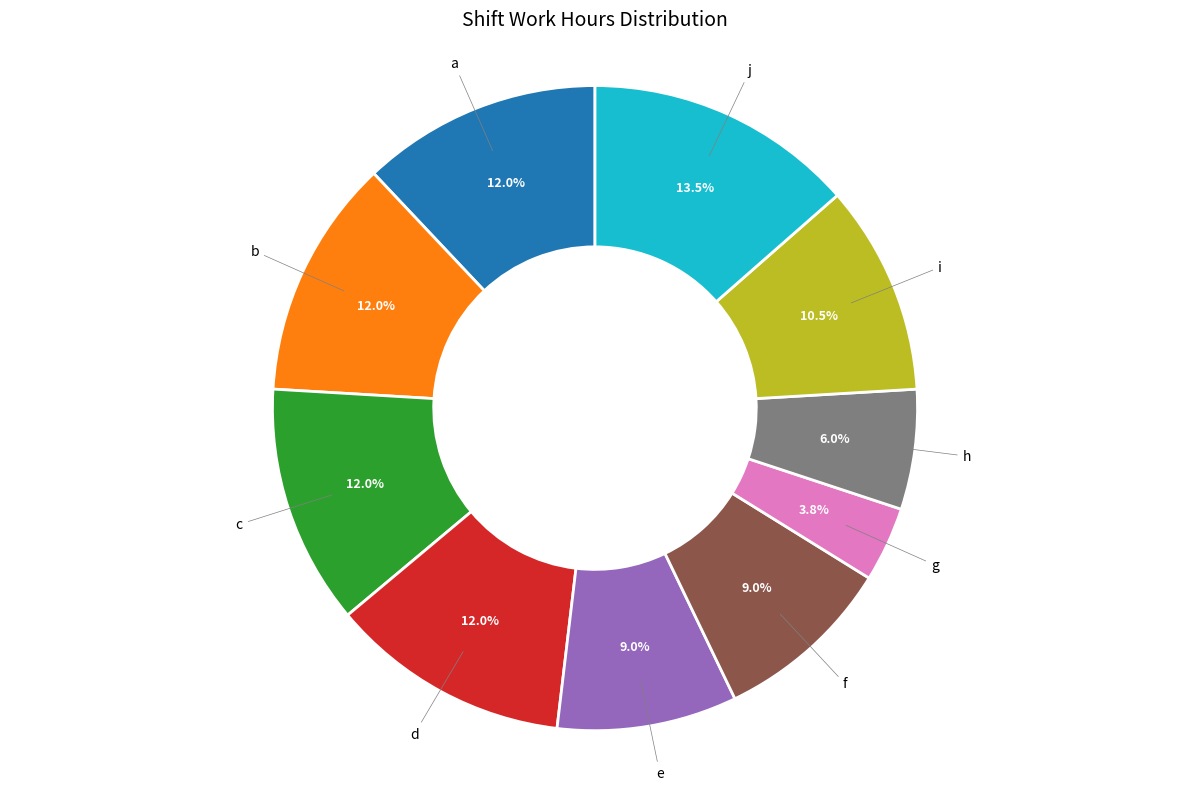

To the nearest percent, what is the difference between the largest and smallest slice percentages?

10%